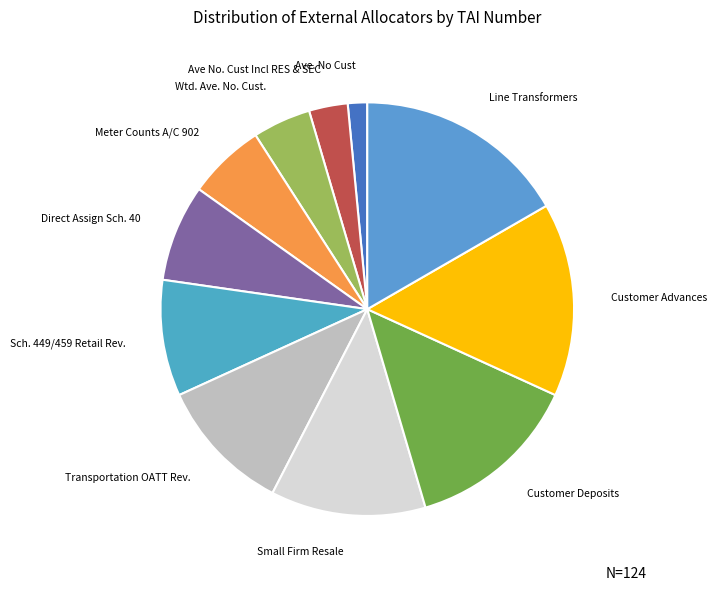

Is there any slice that represents more than half of the pie?

No